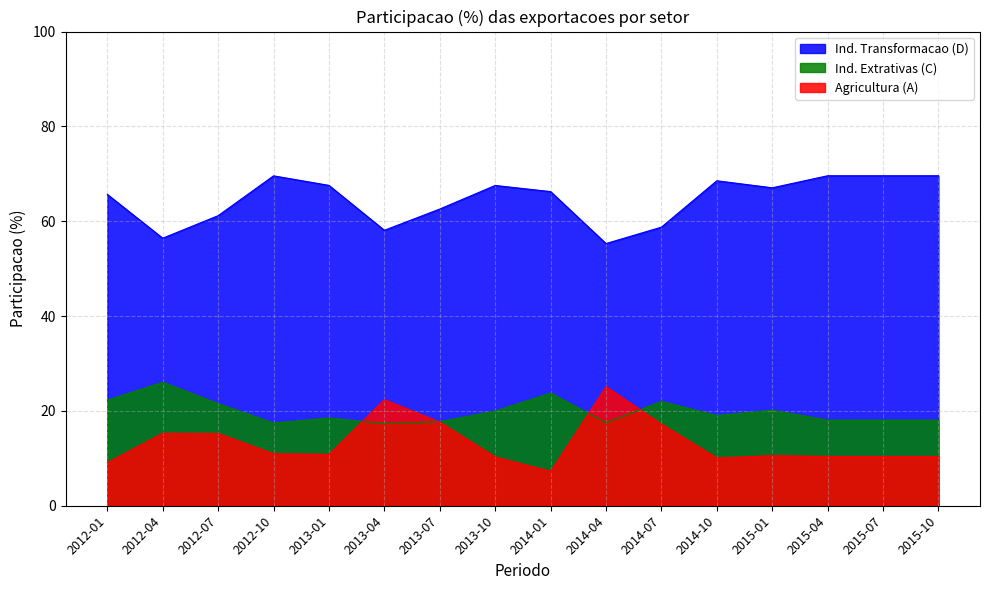

Is it true that Ind. Extrativas (C) equals 26.0 at 2012-04?

True